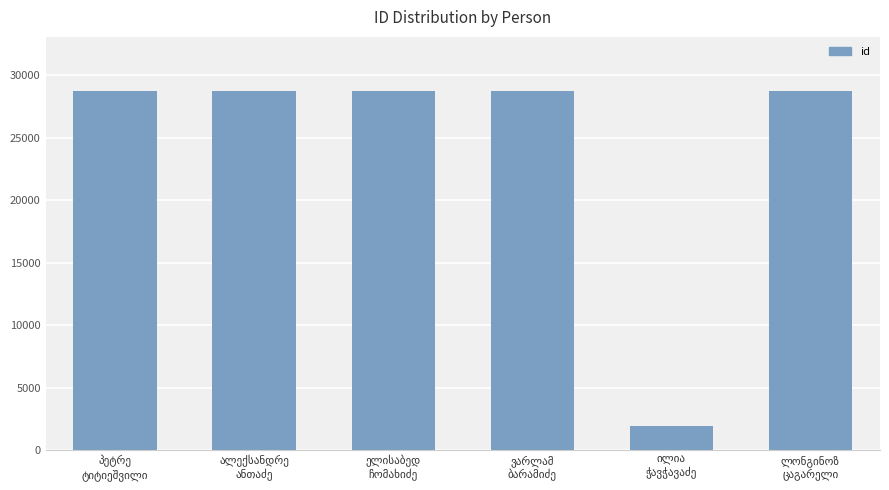

How many distinct data groups are displayed?

1